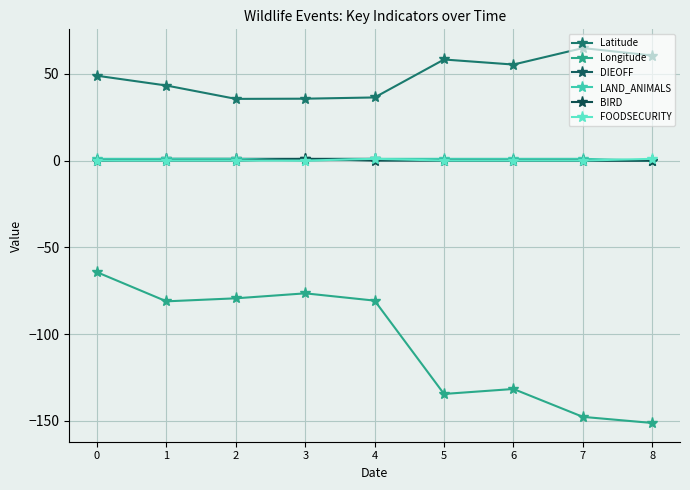

Is it true that DIEOFF equals 1.0 at 2?

True